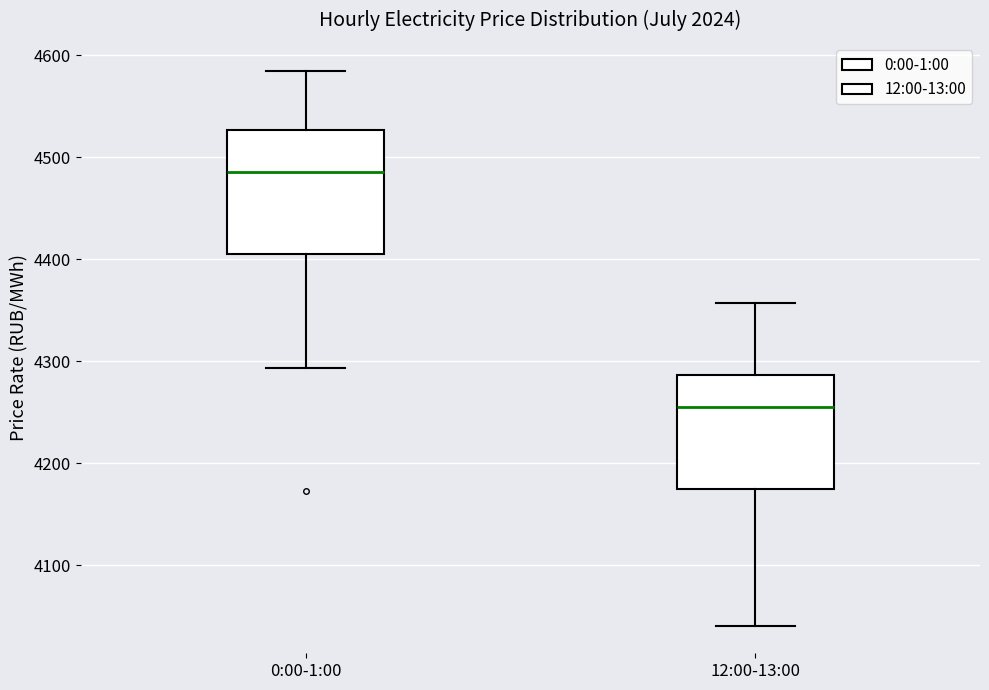

Reading left to right, transcribe this box plot: for each box, give where its median line is, the range the box spans, and where its two whiskers end, as read against the y-axis. The values are not printed on the chart, so give them approximately, as read against the axis.

0:00-1:00: median 4490, box 4410 to 4530, whiskers 4290 to 4590
12:00-13:00: median 4260, box 4170 to 4290, whiskers 4040 to 4360